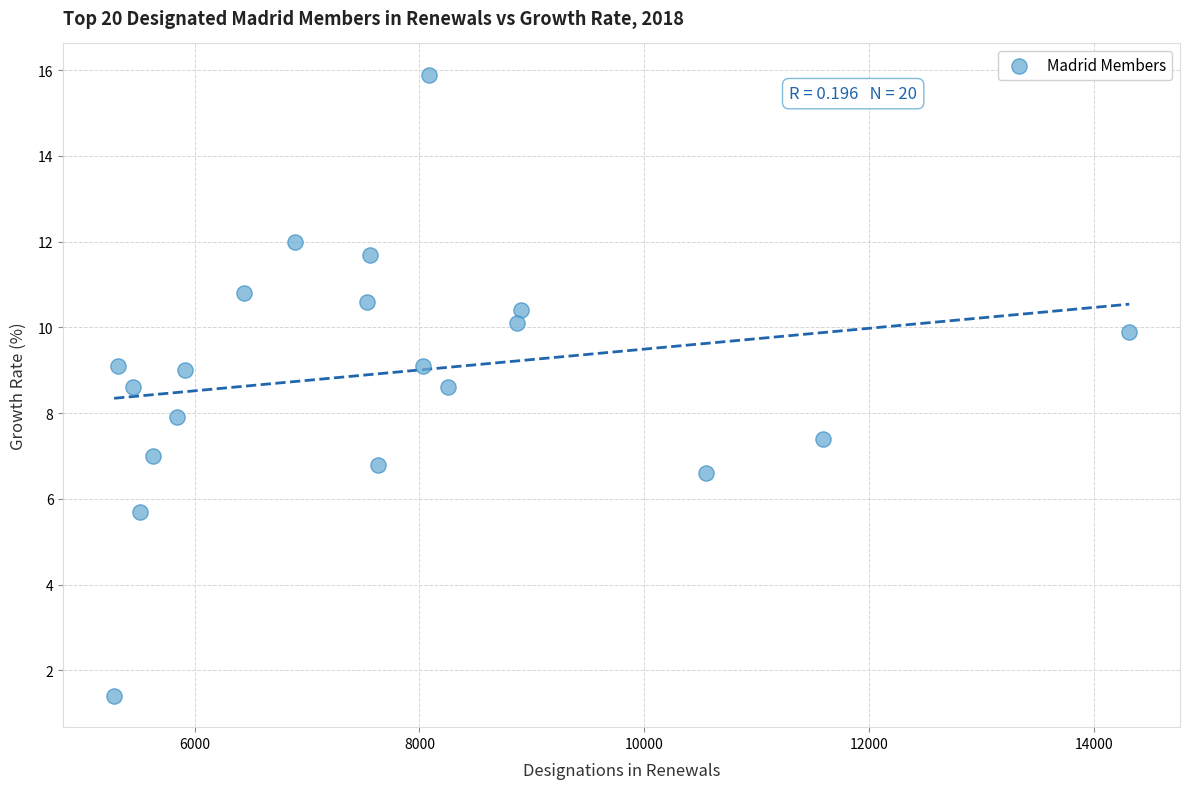

What is the range of Y values (max minus min)?

14.5